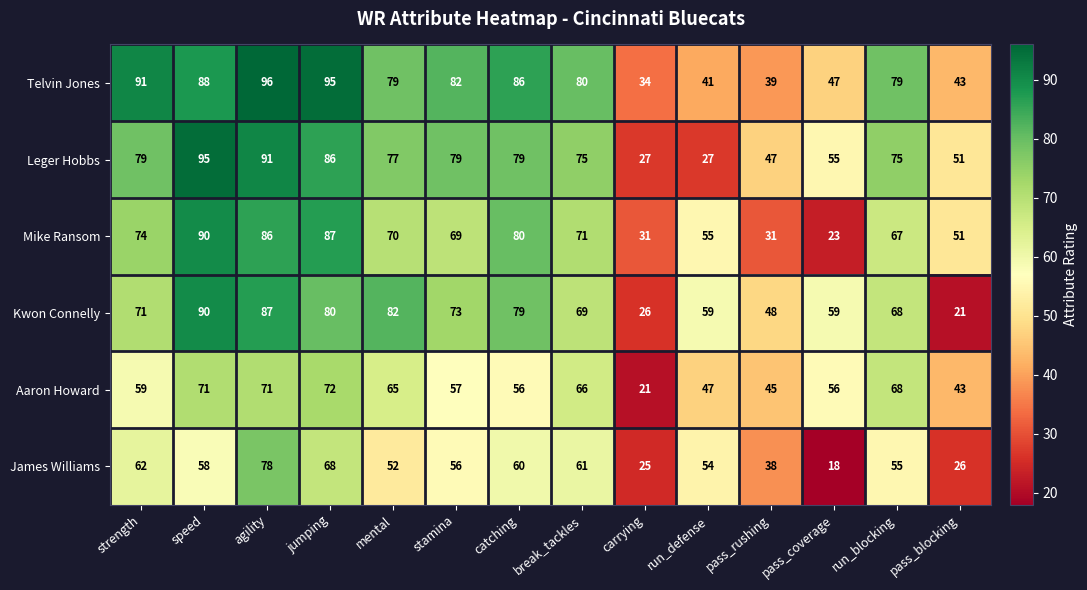

Which series has the largest total across all categories?

Telvin Jones